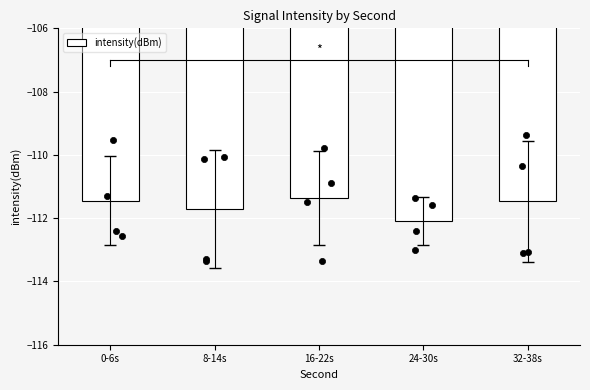

Which has a higher value, 8-14s or 32-38s?

32-38s